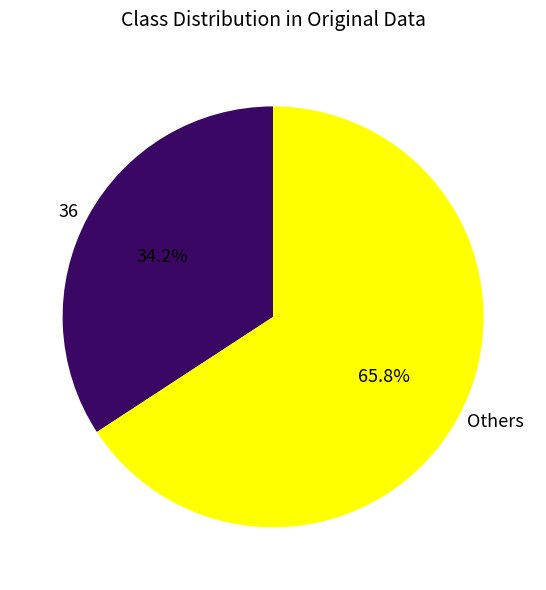

Does any single category account for the majority?

Yes